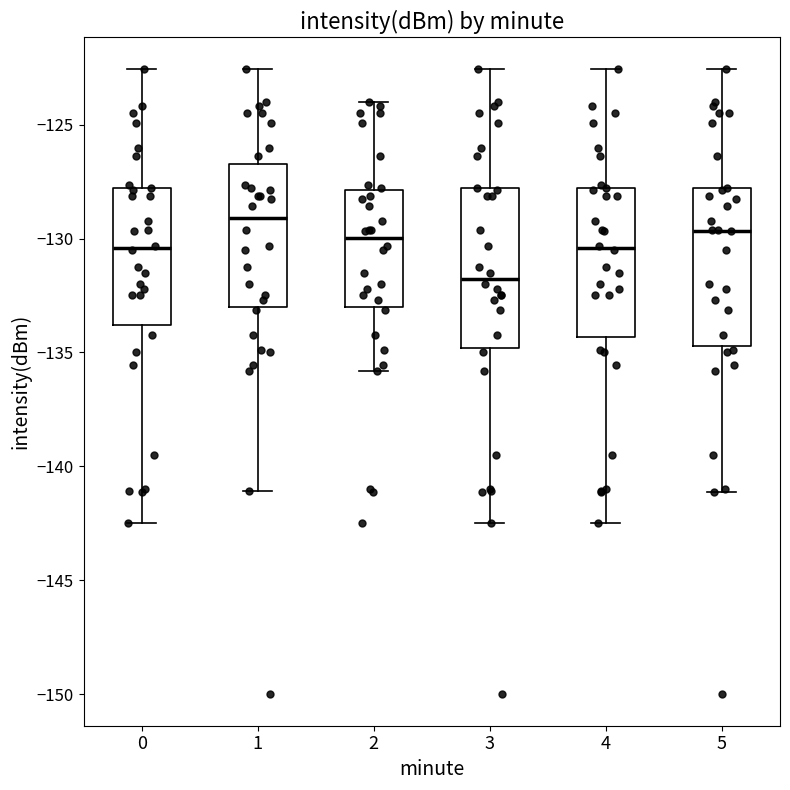

Which box has the highest median line?

1